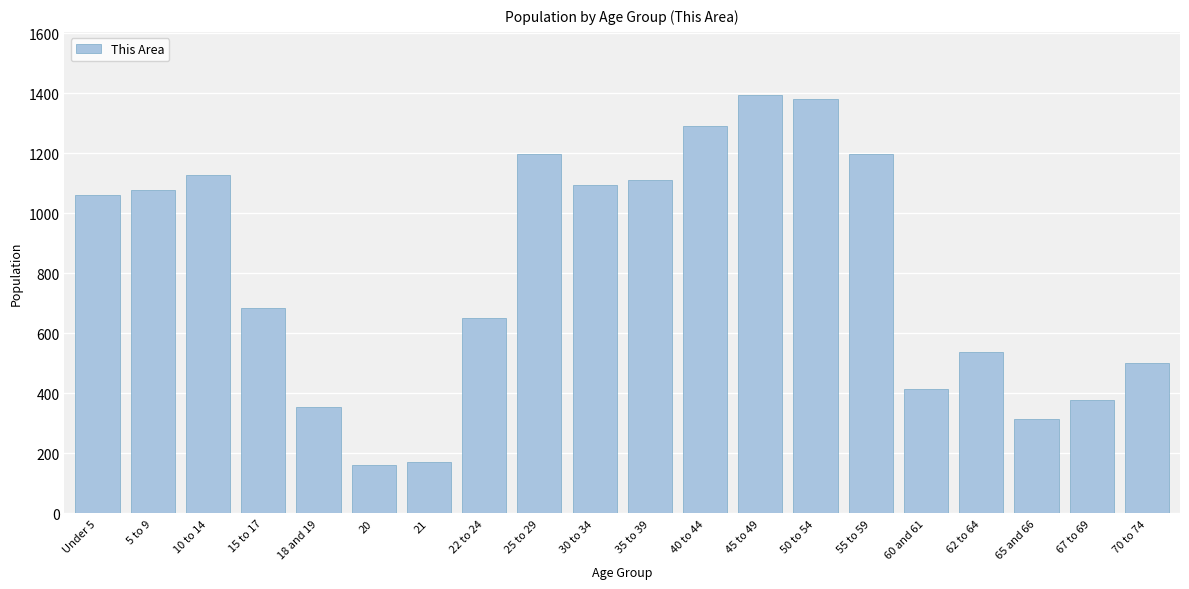

Reading left to right, transcribe all the data shown in this chart.

1063	1079	1129	683	354	161	170	651	1199	1095	1111	1292	1396	1382	1199	415	537	313	377	500